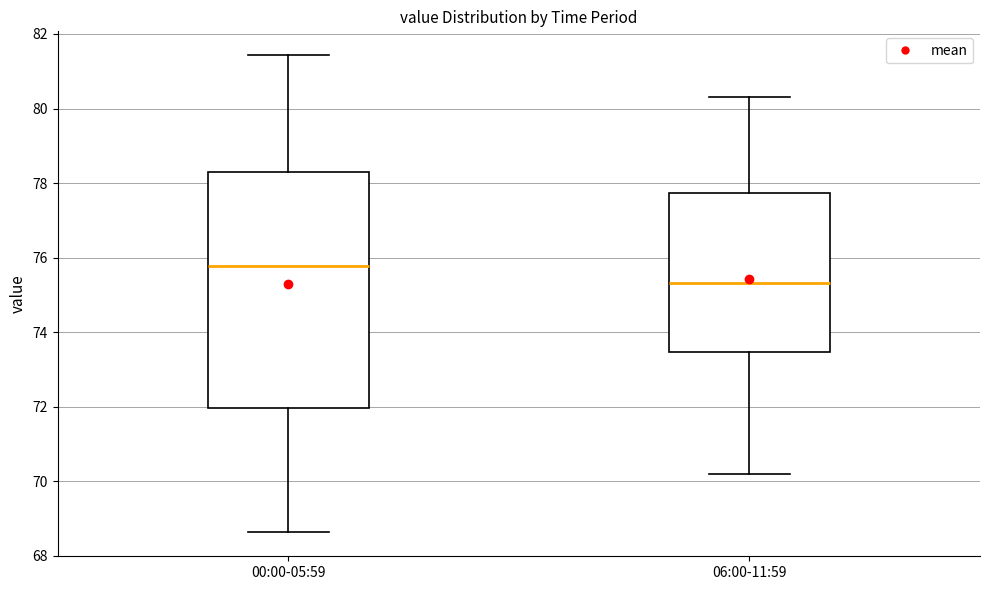

Reading left to right, transcribe this box plot: for each box, give where its median line is, the range the box spans, and where its two whiskers end, as read against the y-axis. The values are not printed on the chart, so give them approximately, as read against the axis.

00:00-05:59: median 75.8, box 72.0 to 78.2, whiskers 68.6 to 81.4
06:00-11:59: median 75.4, box 73.4 to 77.8, whiskers 70.2 to 80.4